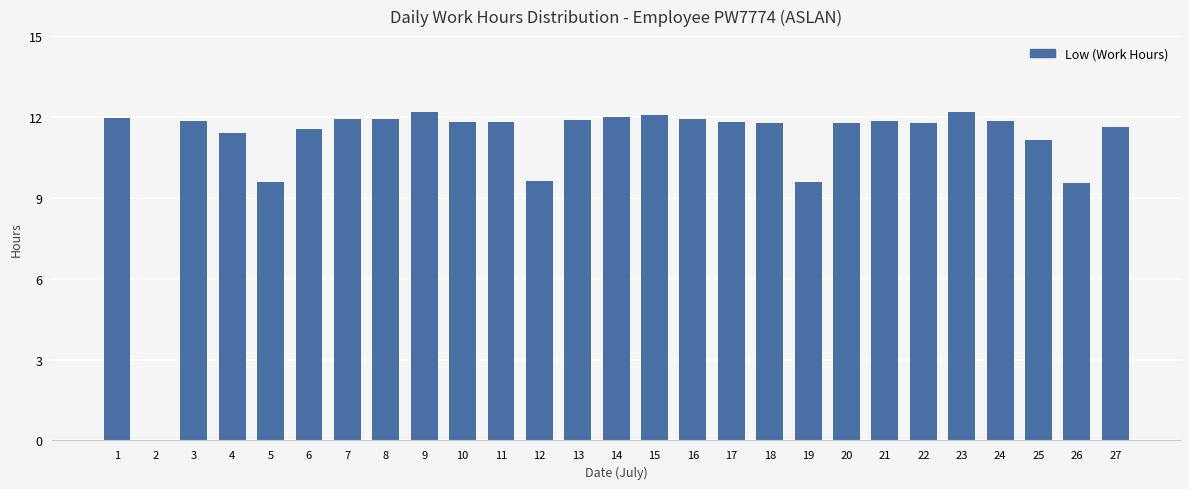

Read the value at 11.

11.8